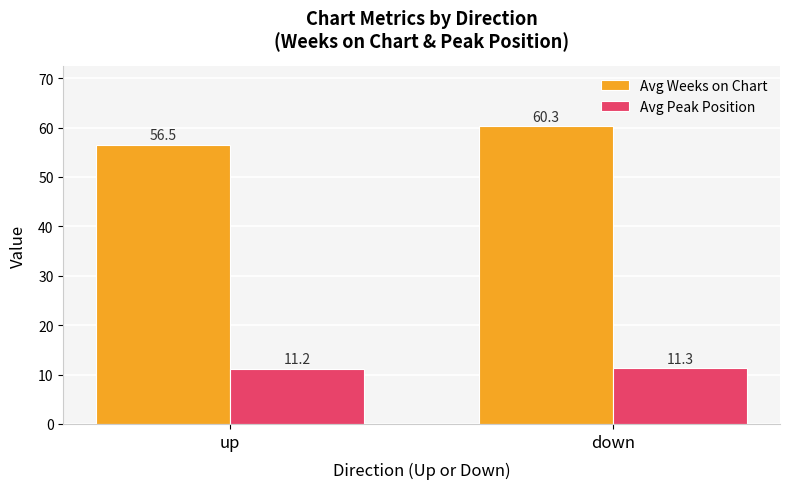

What is the sum of all Avg Weeks on Chart values?

116.8